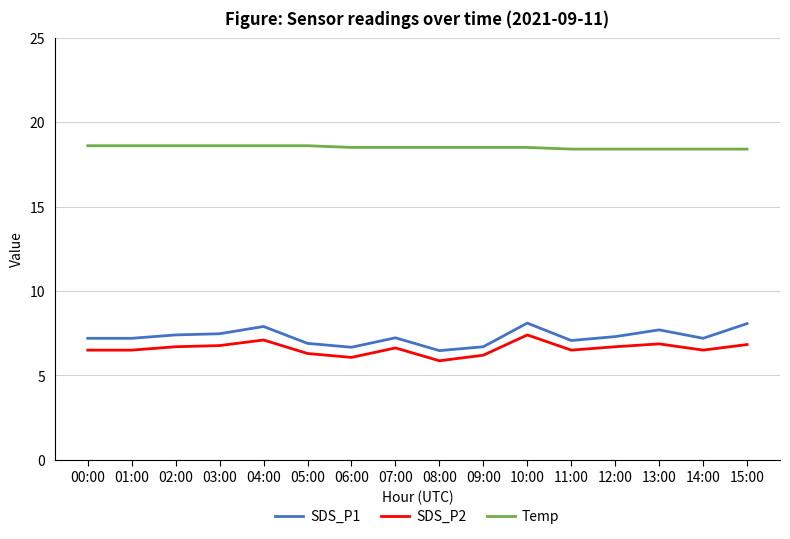

At which label does SDS_P1 first exceed 7?

00:00